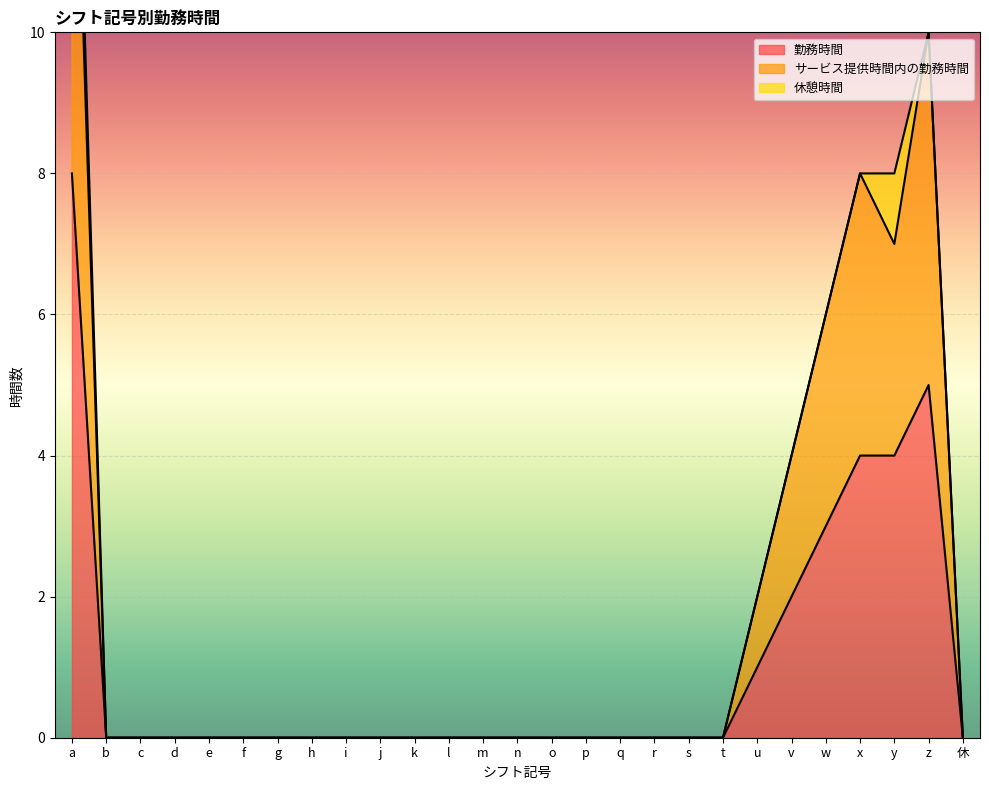

What value does the 勤務時間 series have at a?

8